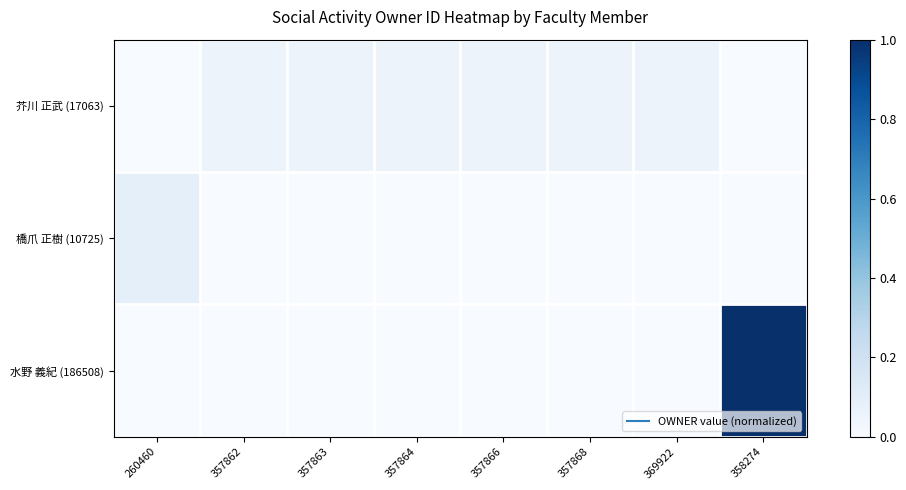

At how many categories does at least one series exceed 0?

8